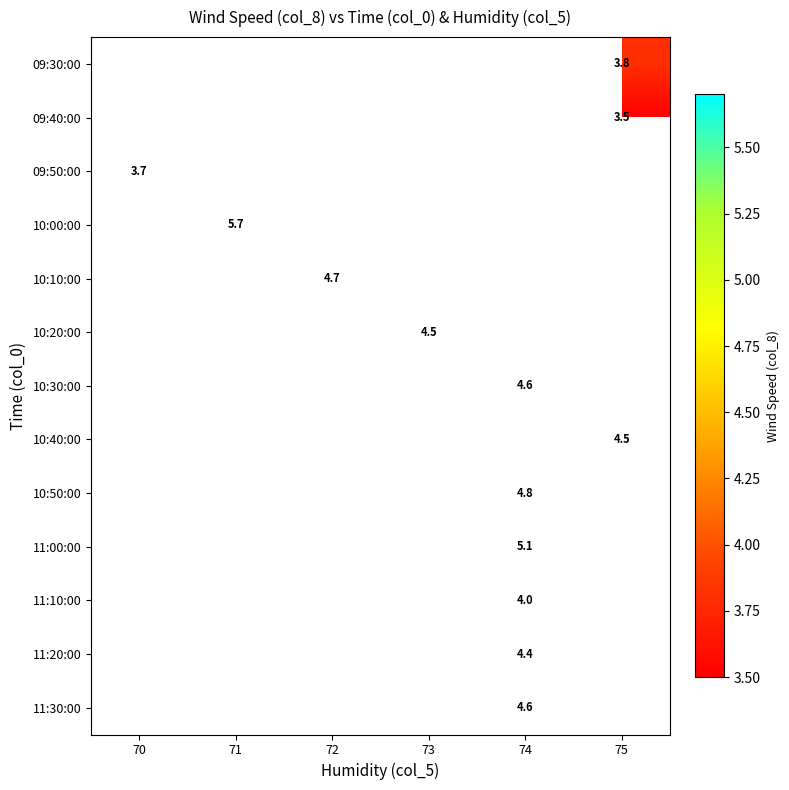

What is the maximum value shown in the chart?

5.7